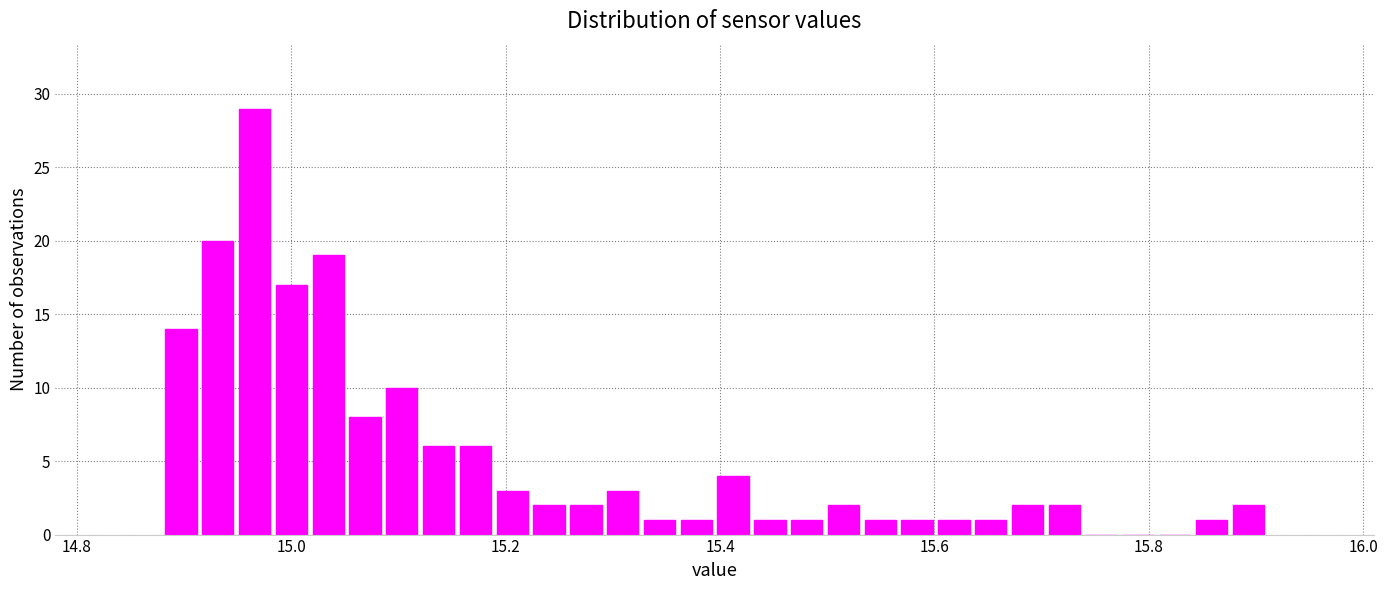

Around what value on the x-axis is the tallest bar? Give the approximate position of its centre, as read against the axis.

14.96